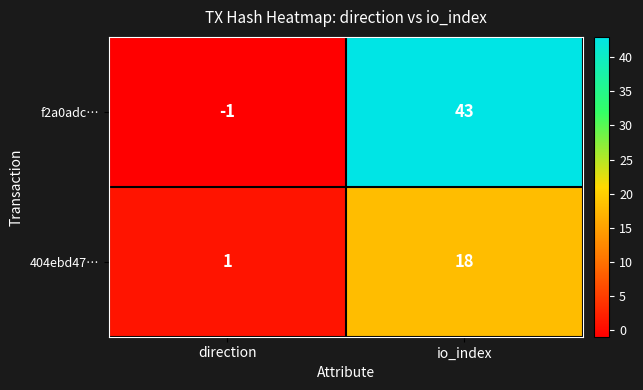

Read the 404ebd47… value at io_index, to the nearest 5.

20